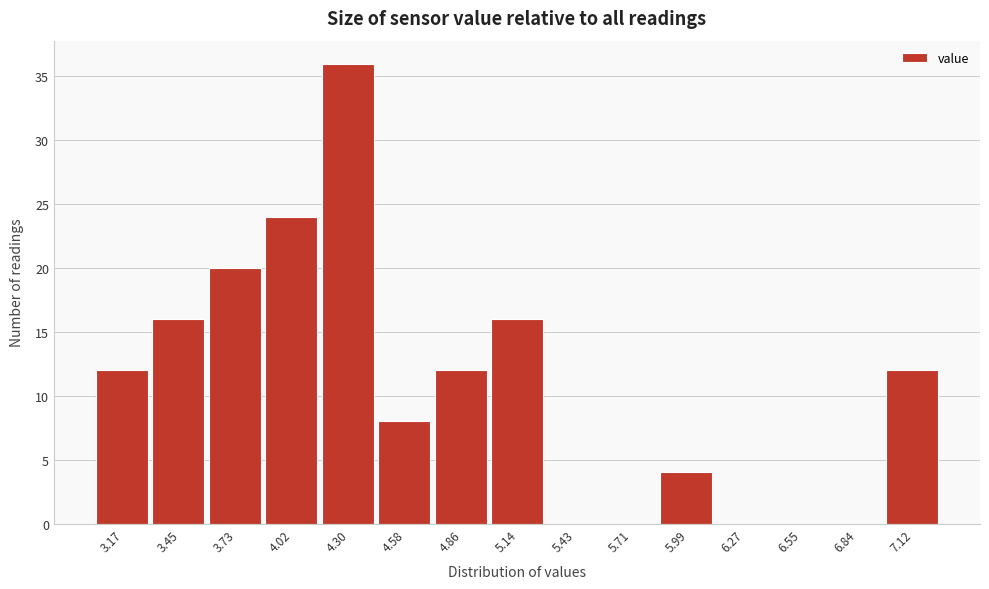

Reading left to right, extract all data points from this chart.

3.17=12	3.45=16	3.73=20	4.02=24	4.30=36	4.58=8	4.86=12	5.14=16	5.43=0	5.71=0	5.99=4	6.27=0	6.55=0	6.84=0	7.12=12